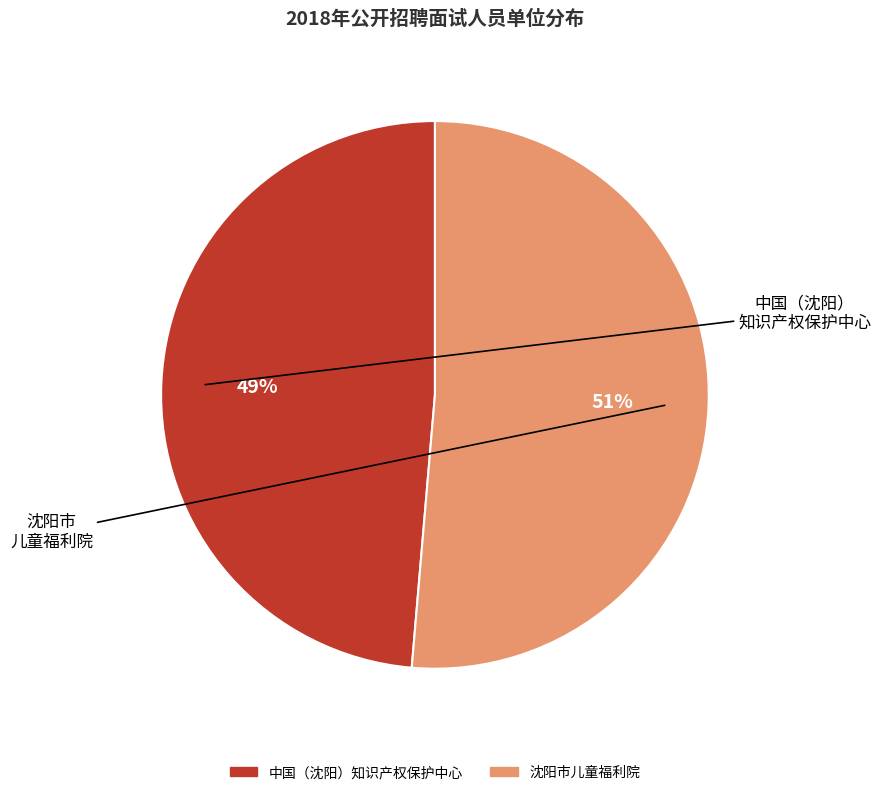

To the nearest percent, what is the average slice percentage?

50%